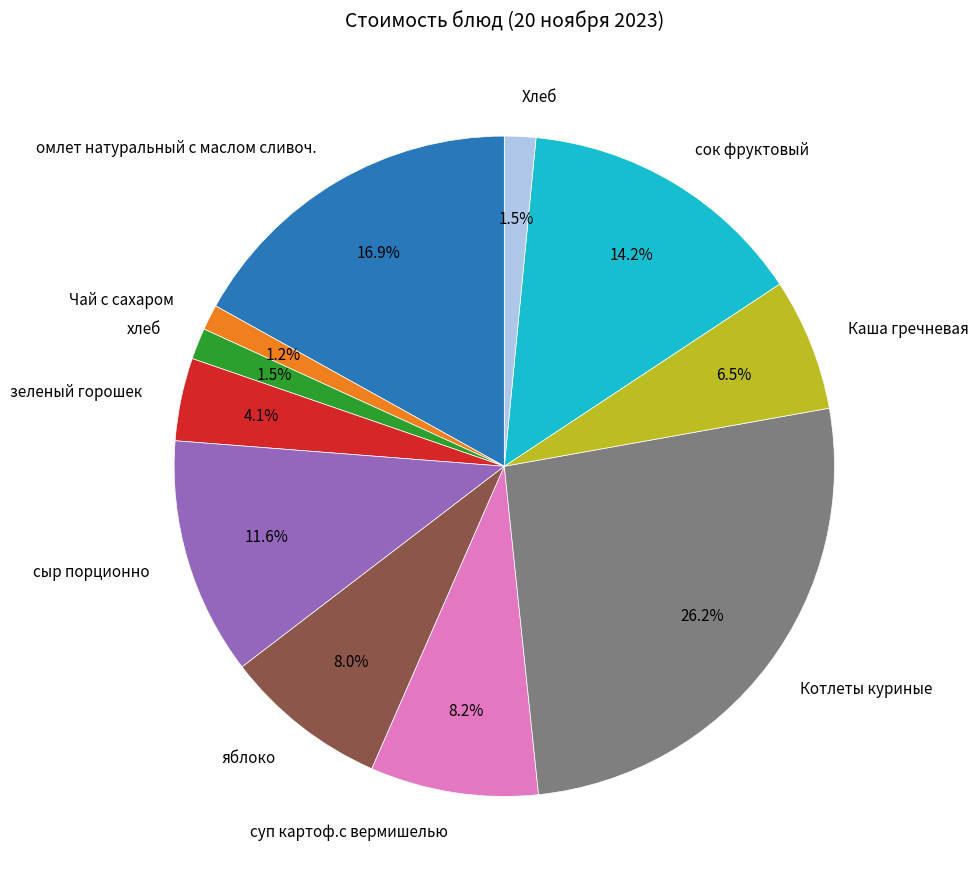

Between Каша гречневая and хлеб, which is larger?

Каша гречневая